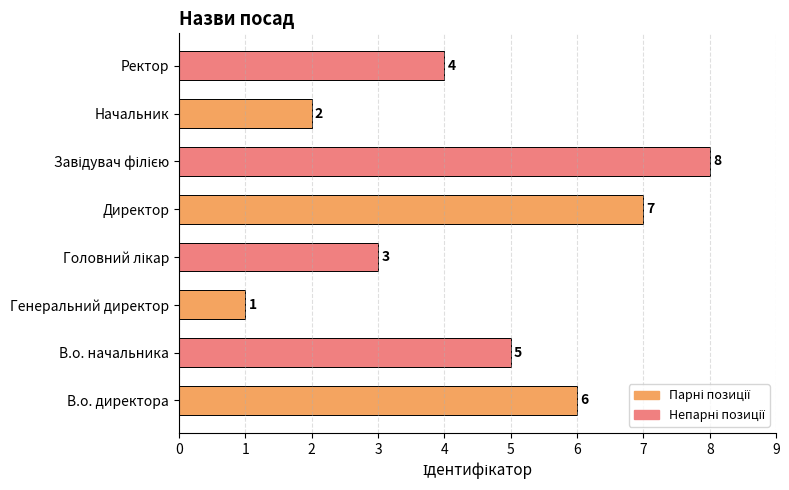

What is the greatest value displayed?

8